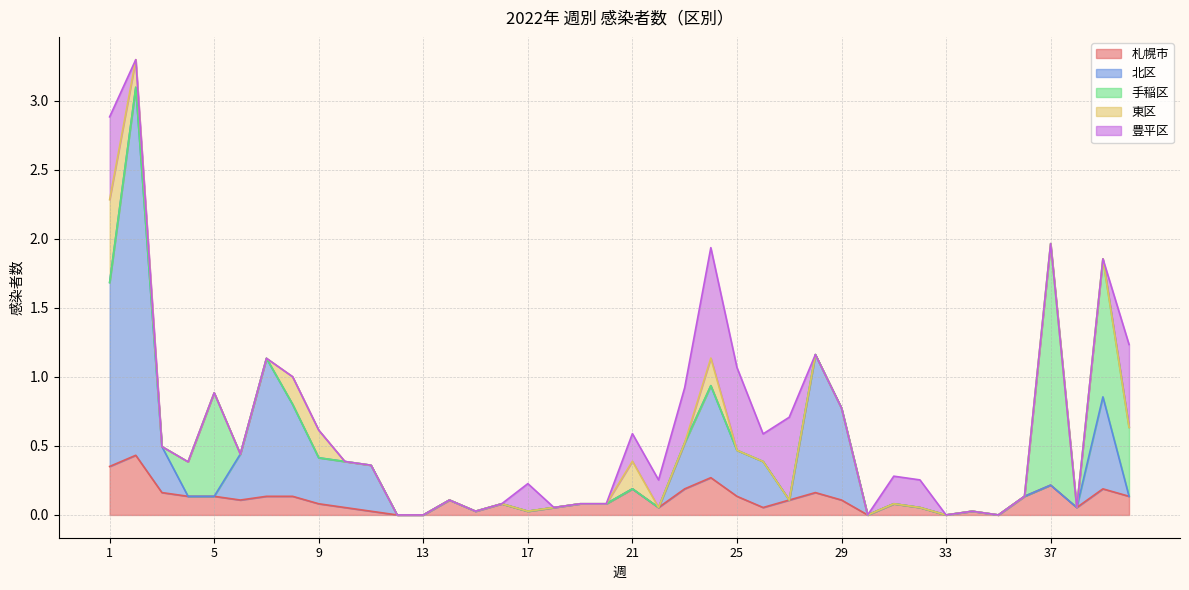

Is the value of 東区 at 22 greater than the value of 北区 at 23?

No